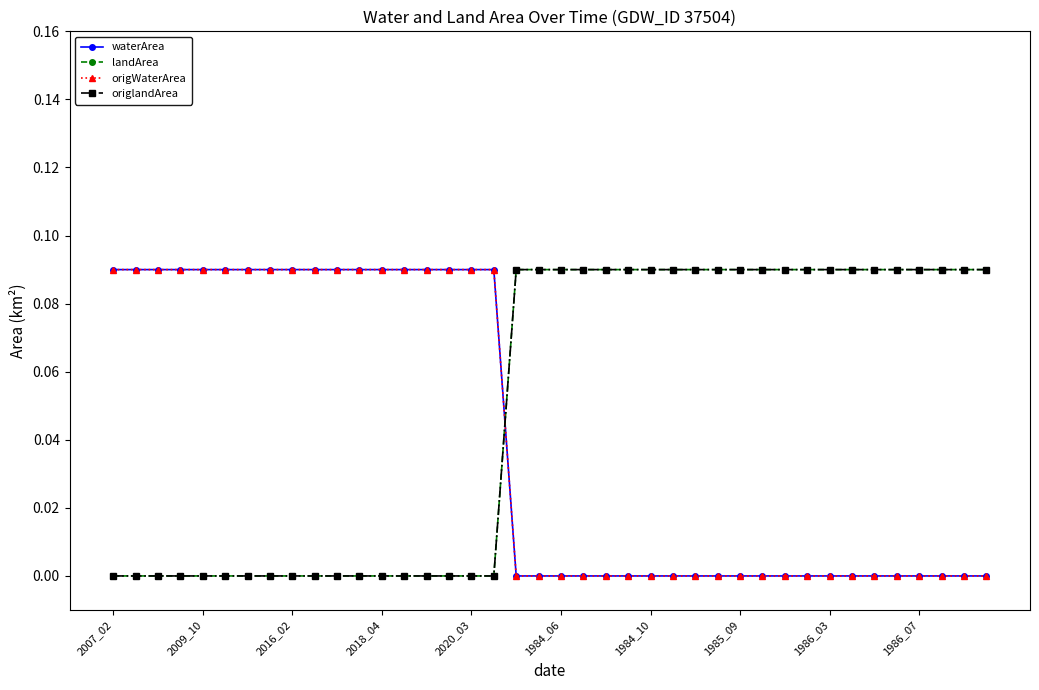

Which series has the widest spread of values?

waterArea